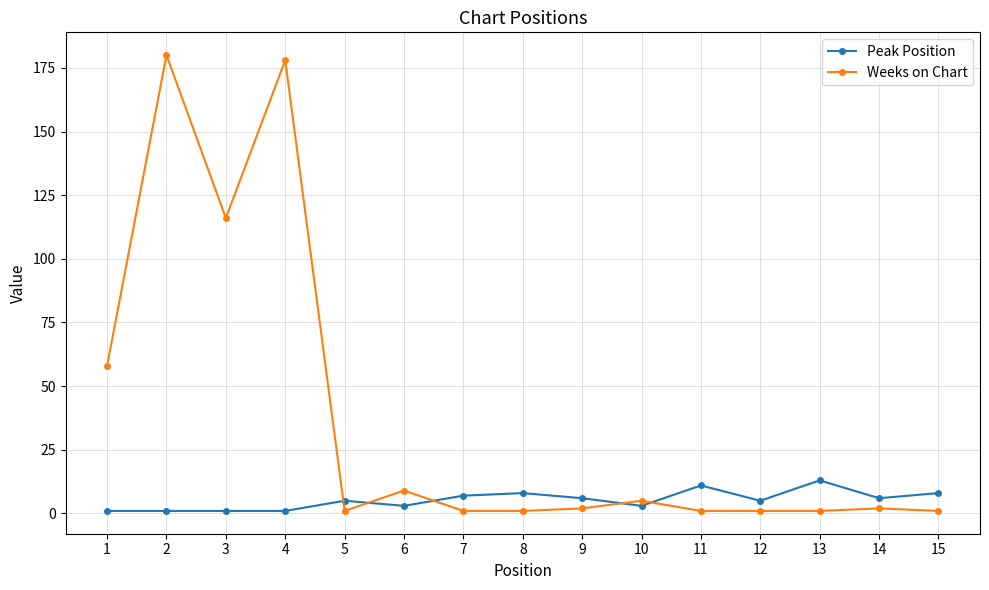

Is it true that Weeks on Chart equals 319 at 2?

False